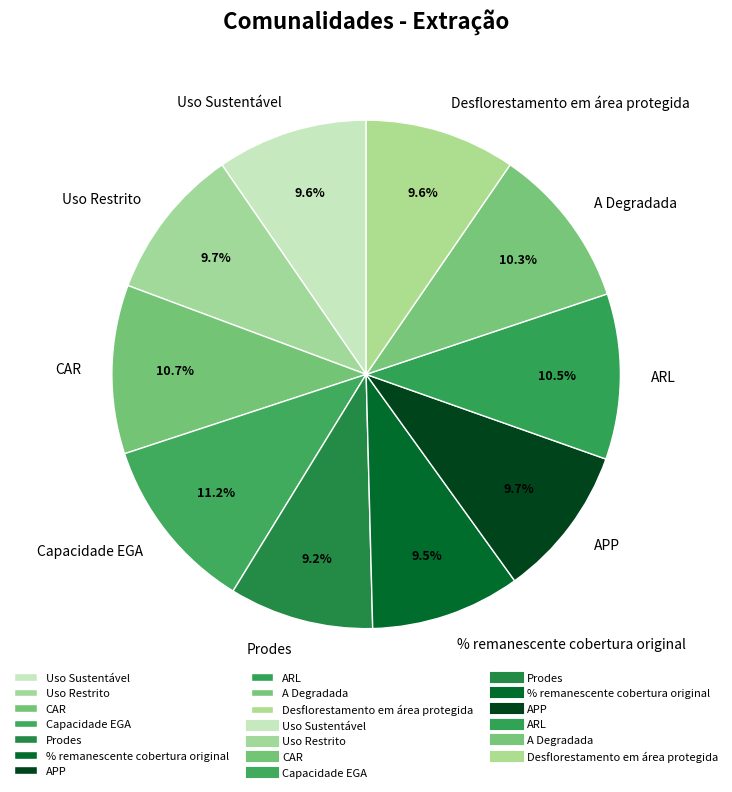

Does Capacidade EGA account for over 50% of the chart?

No